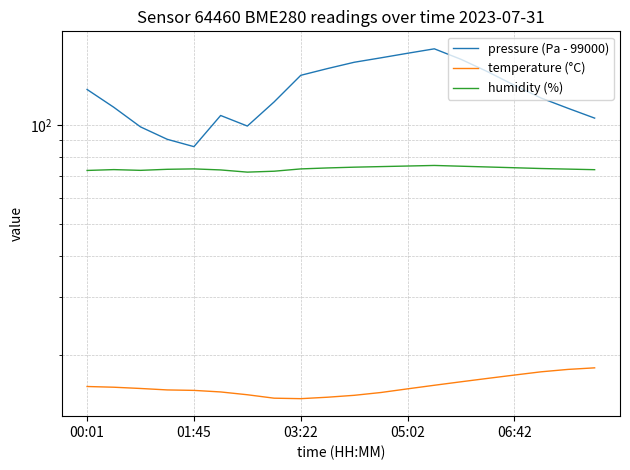

Reading left to right, extract all data points from this chart.

pressure (Pa - 99000): 128.3	113.3	98.8	90.5	86.0	106.9	99.3	117.6	141.7	148.5	155.2	160.1	165.3	170.5	158.4	145.2	132.1	120.8	112.5	105.0
temperature (°C): 16.1	16.0	15.8	15.7	15.6	15.5	15.2	14.8	14.8	14.9	15.1	15.4	15.8	16.2	16.6	17.0	17.4	17.8	18.1	18.3
humidity (%): 72.8	73.2	72.9	73.4	73.6	73.1	72.0	72.4	73.6	74.1	74.5	74.8	75.1	75.4	75.0	74.6	74.2	73.8	73.5	73.2